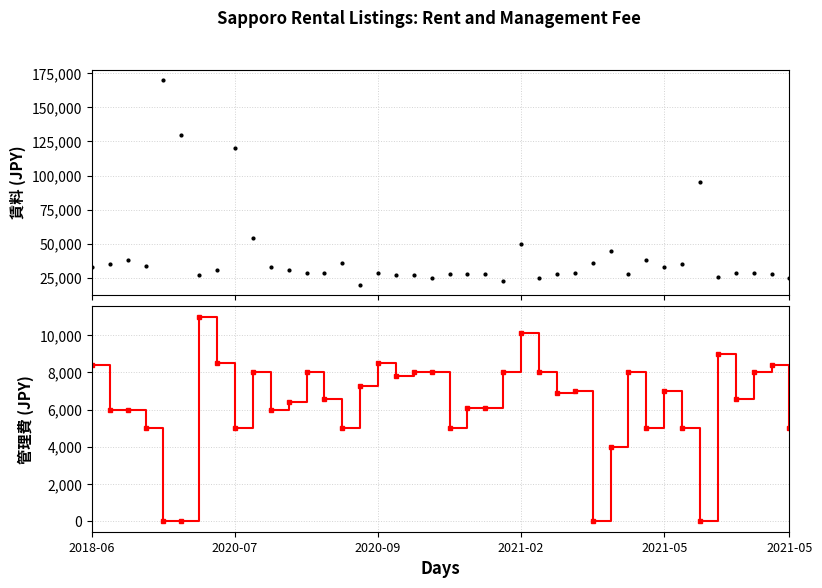

True or false: 賃料 and 管理費 intersect in this chart.

False